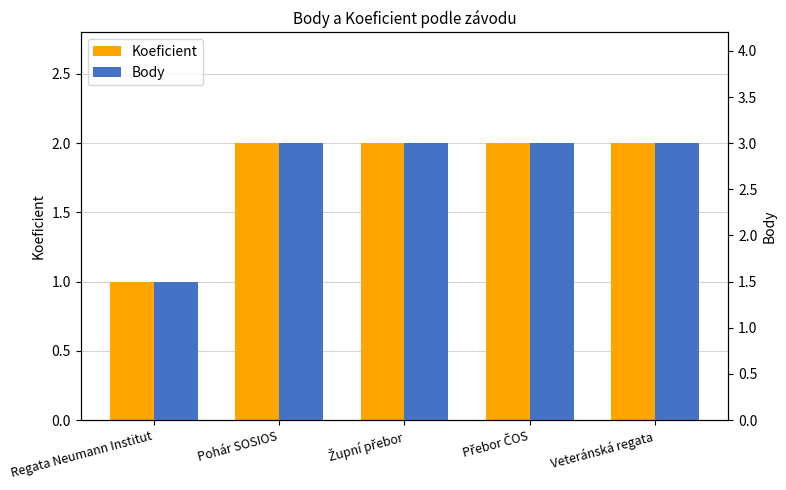

Reading left to right, transcribe all the data shown in this chart.

Koeficient: 1.0	2.0	2.0	2.0	2.0
Body: 1.5	3.0	3.0	3.0	3.0